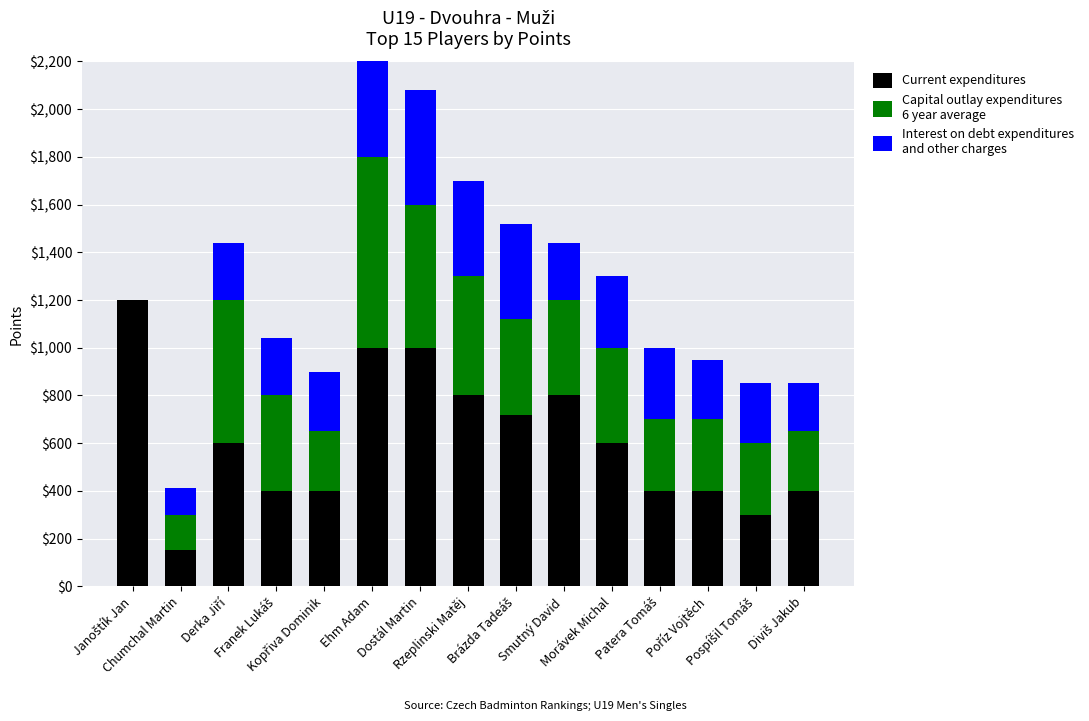

Which has a higher value, Brázda Tadeáš or Smutný David?

Smutný David